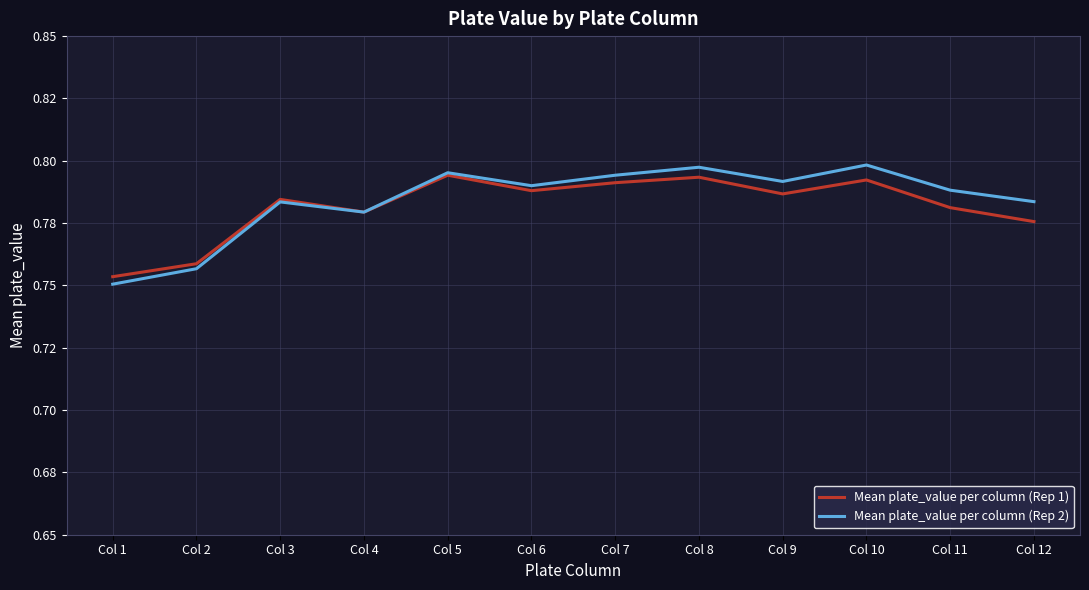

What is the maximum value shown in the chart?

0.8